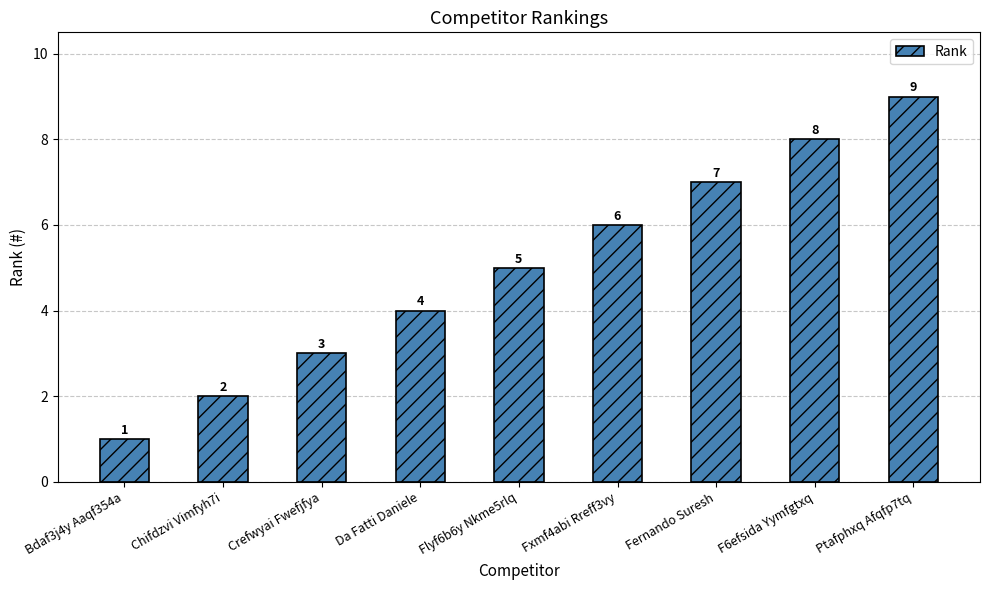

Reading left to right, what are all the values shown in this chart?

Bdaf3j4y Aaqf354a=1	Chifdzvi Vimfyh7i=2	Crefwyai Fwefjfya=3	Da Fatti Daniele=4	Flyf6b6y Nkme5rlq=5	Fxmf4abi Rreff3vy=6	Fernando Suresh=7	F6efsida Yymfgtxq=8	Ptafphxq Afqfp7tq=9